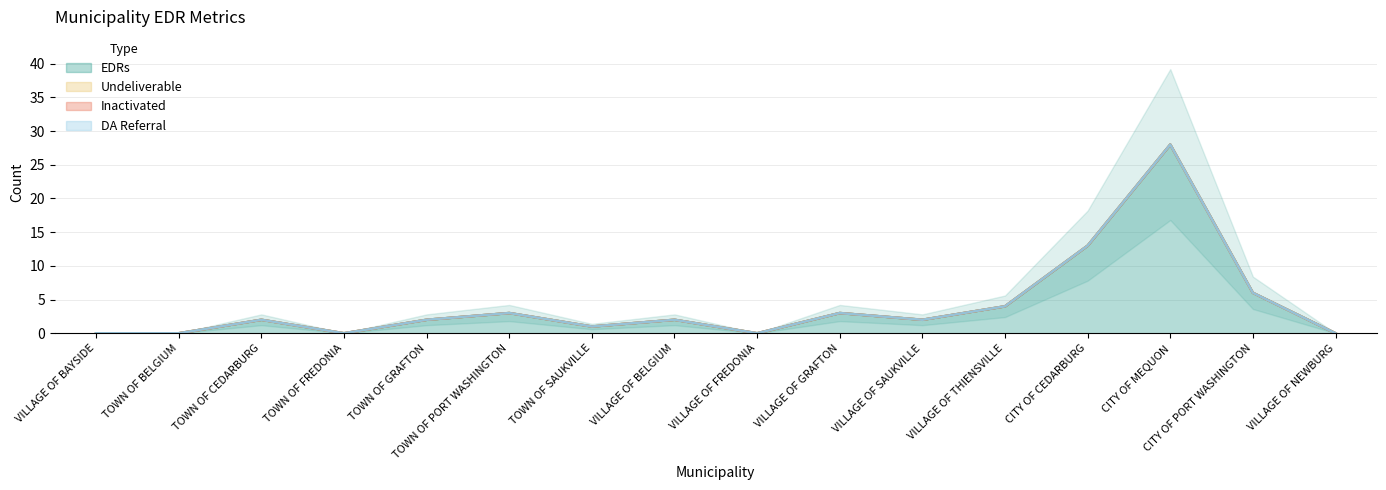

What is the total value across all series at VILLAGE OF SAUKVILLE?

2